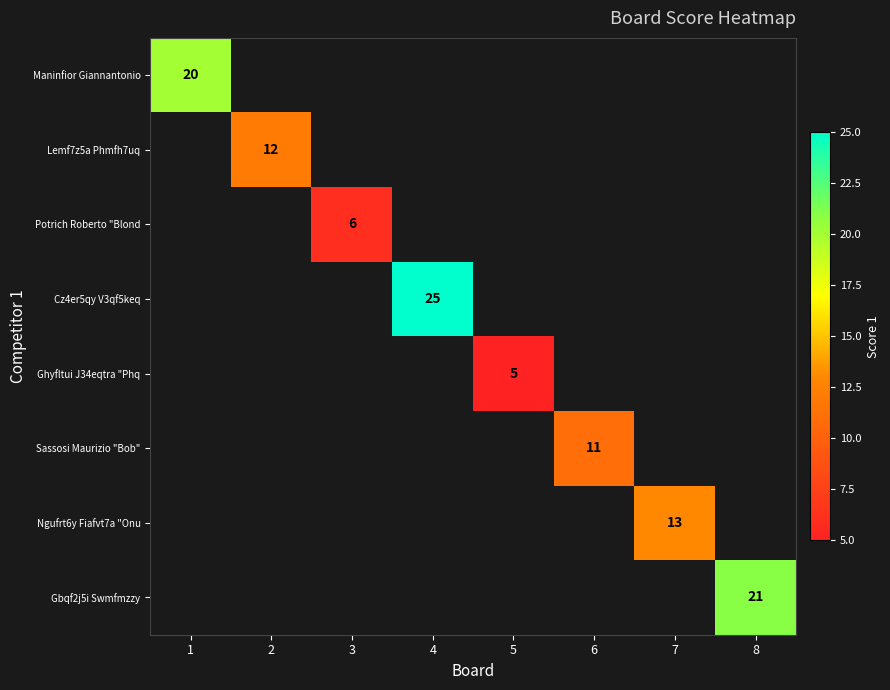

The Lemf7z5a Phmfh7uq series shows 12 at 2. True or false?

True